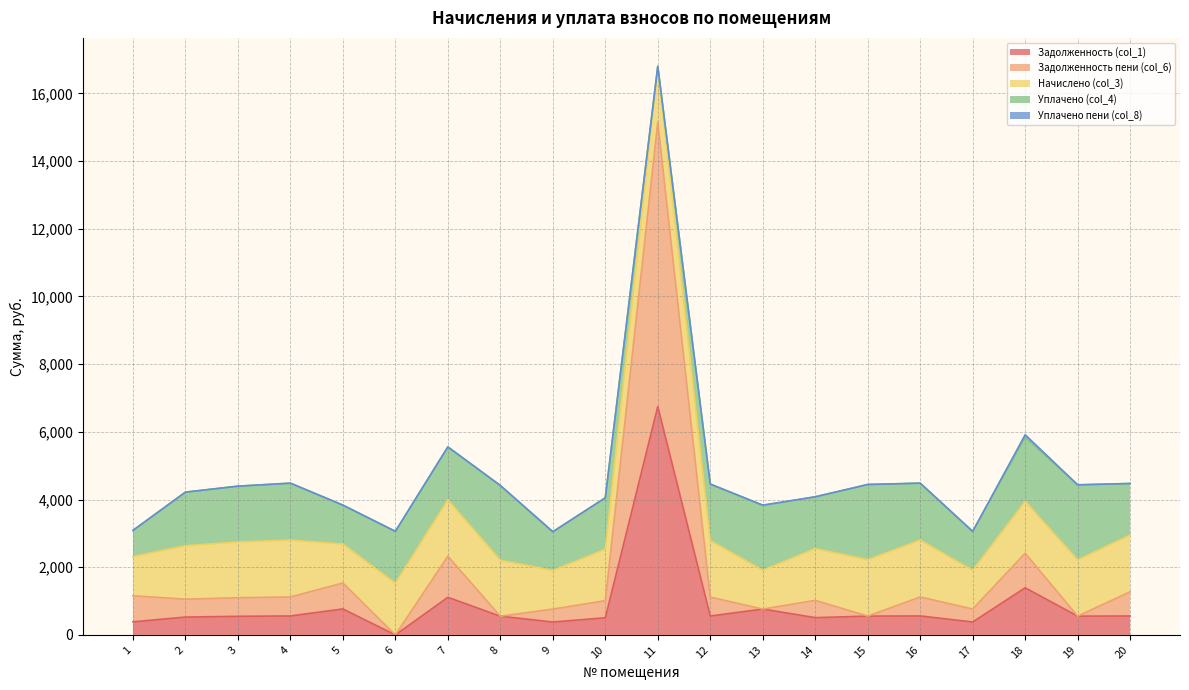

At which category is the sum across all series the highest?

11